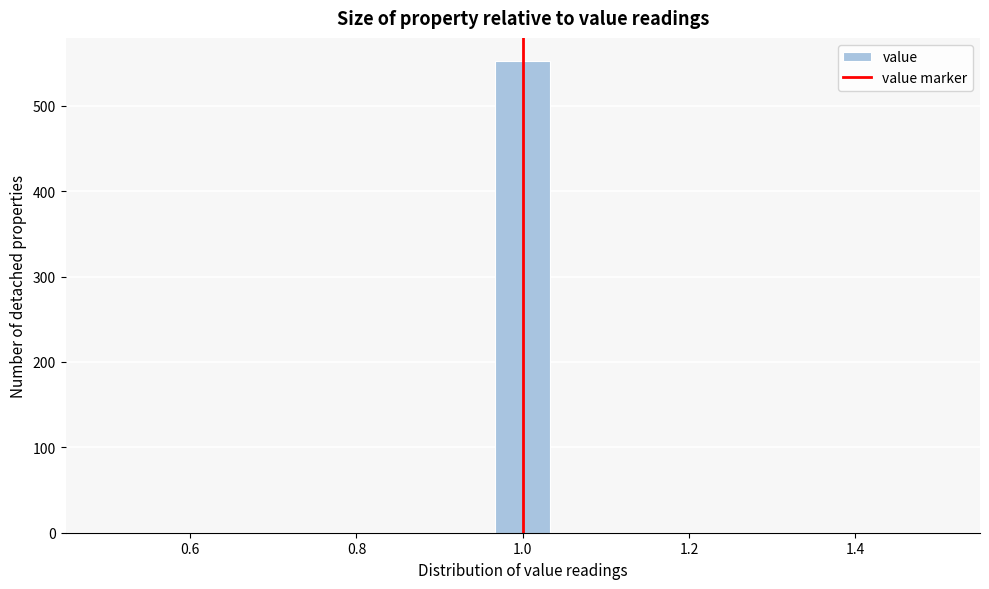

Around what value on the x-axis is the tallest bar? Give the approximate position of its centre, as read against the axis.

1.00